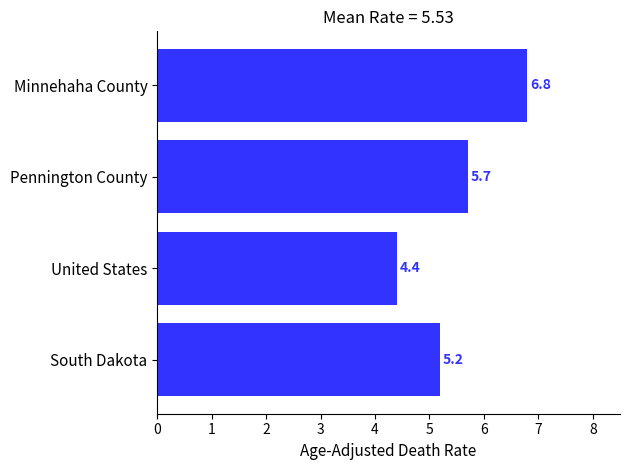

Reading bottom to top, what are all the values shown in this chart?

5.2	4.4	5.7	6.8